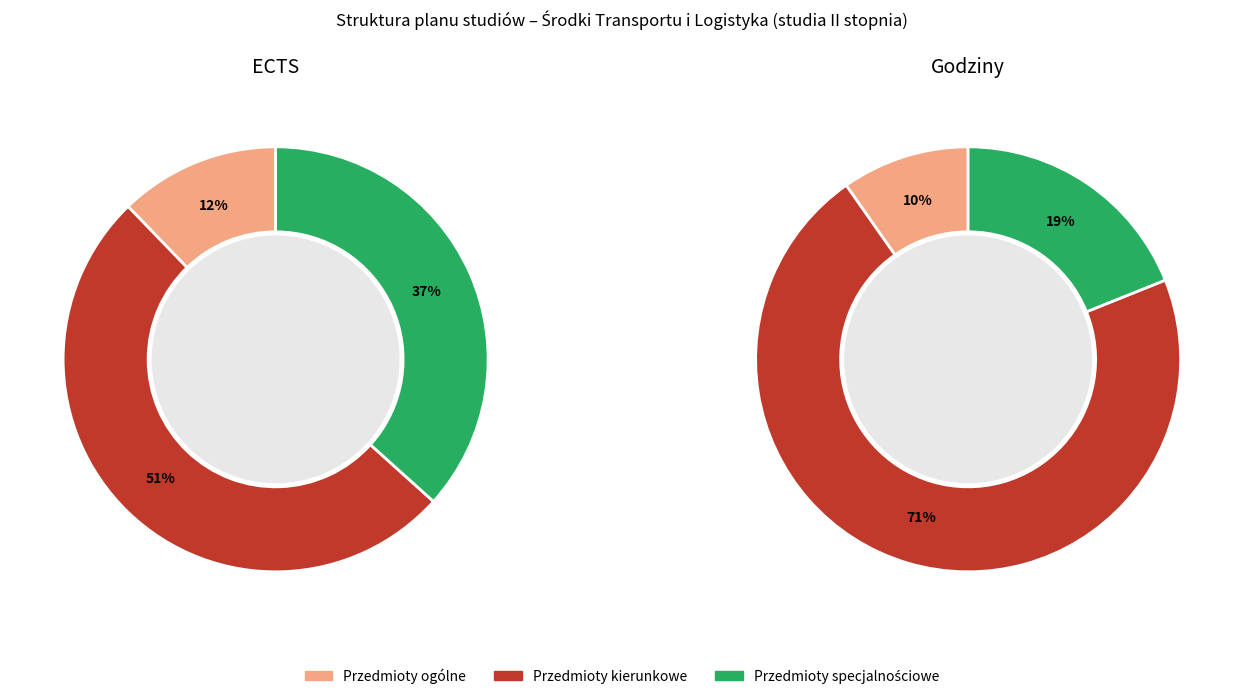

To the nearest percent, what portion does Przedmioty specjalnościowe represent?

37%